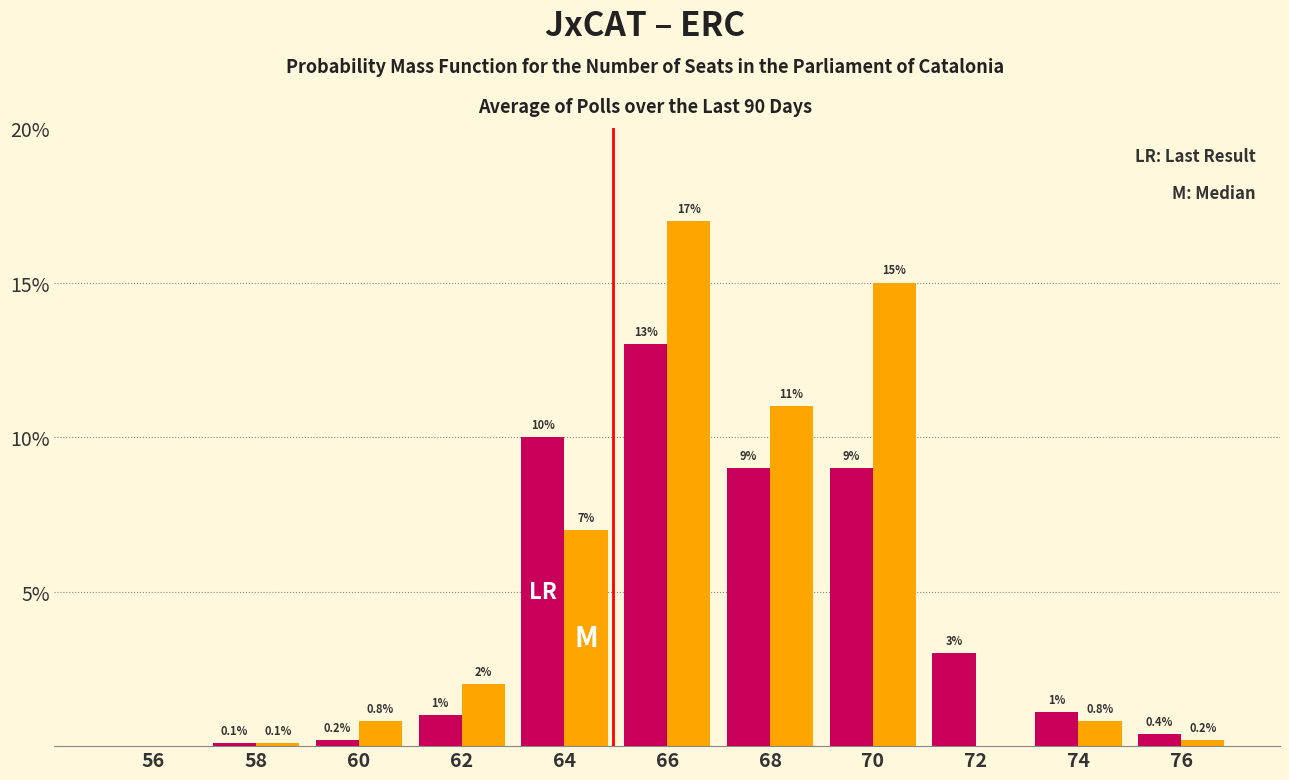

Reading right to left, list all the values displayed in this chart.

JxCAT: 76=0.4	74=1.1	72=3.0	70=9.0	68=9.0	66=13.0	64=10.0	62=1.0	60=0.2	58=0.1	56=0.0
ERC: 76=0.2	74=0.8	72=0.0	70=15.0	68=11.0	66=17.0	64=7.0	62=2.0	60=0.8	58=0.1	56=0.0